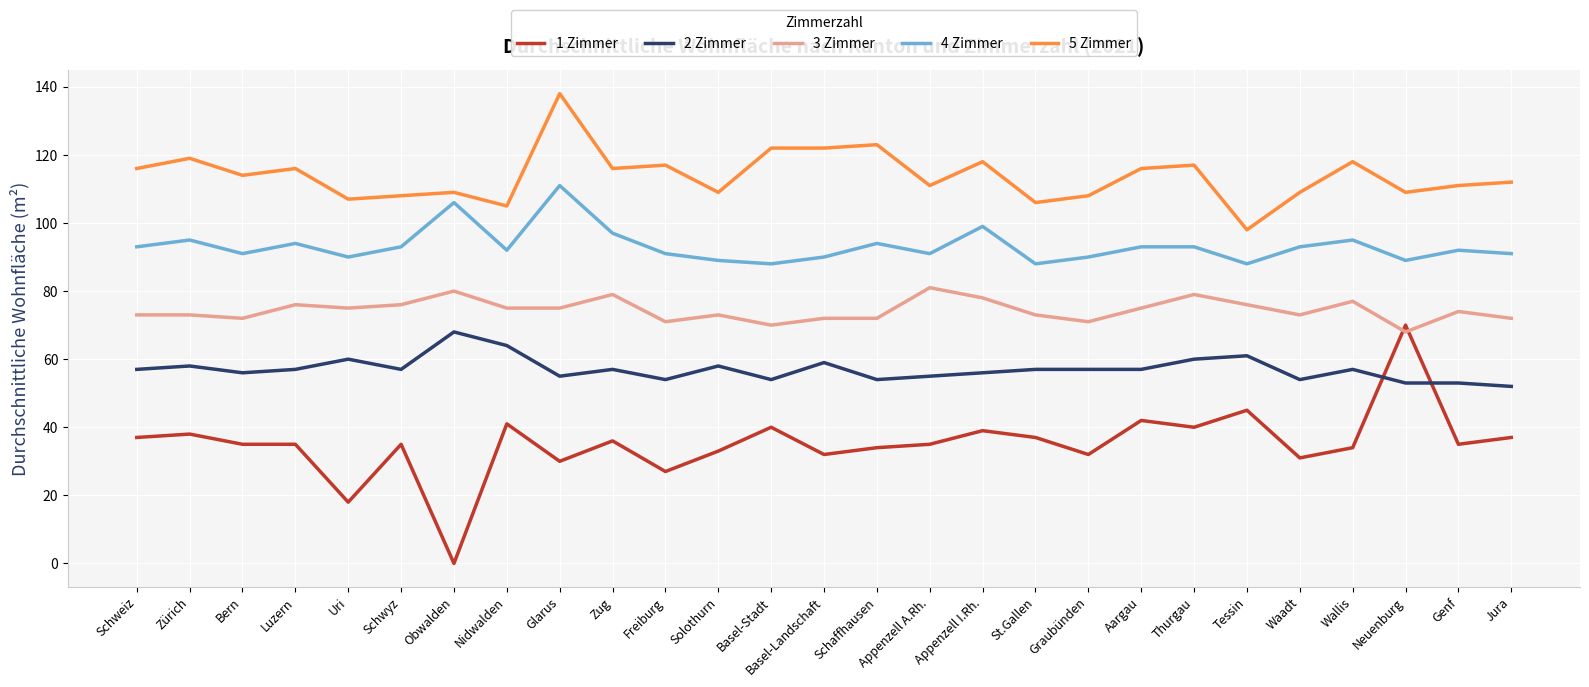

At how many categories does at least one series exceed 90?

27